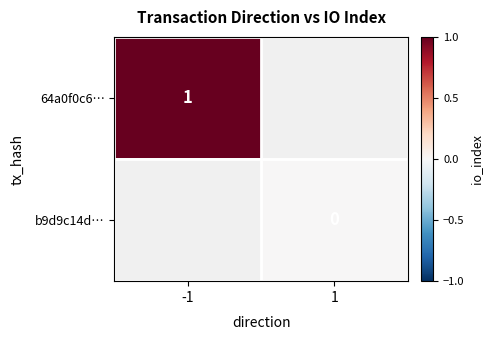

Read the 64a0f0c6… value at -1.

1.0